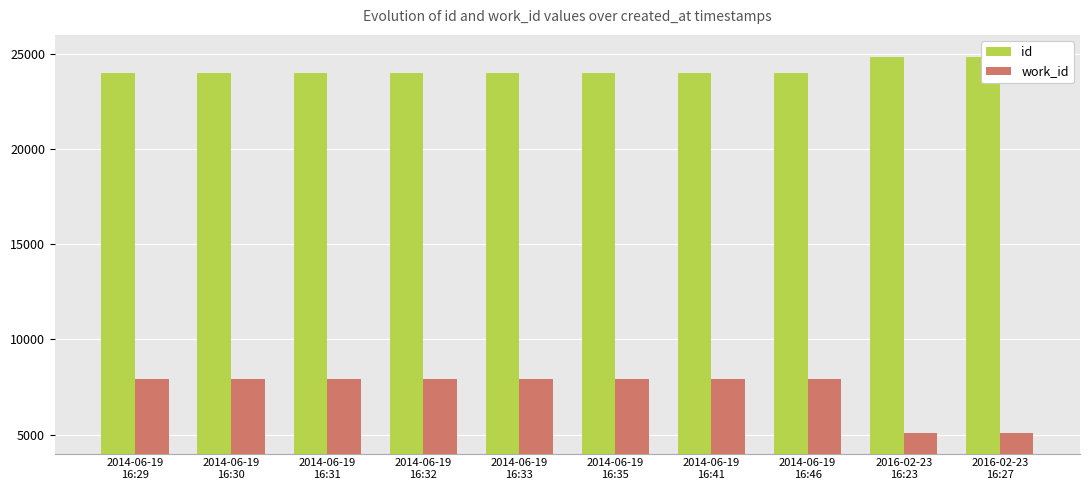

Reading left to right, extract all data points from this chart.

id: 23987	23988	23989	23990	23992	23993	23997	24002	24847	24848
work_id: 7933	7933	7933	7933	7933	7933	7933	7933	5088	5088